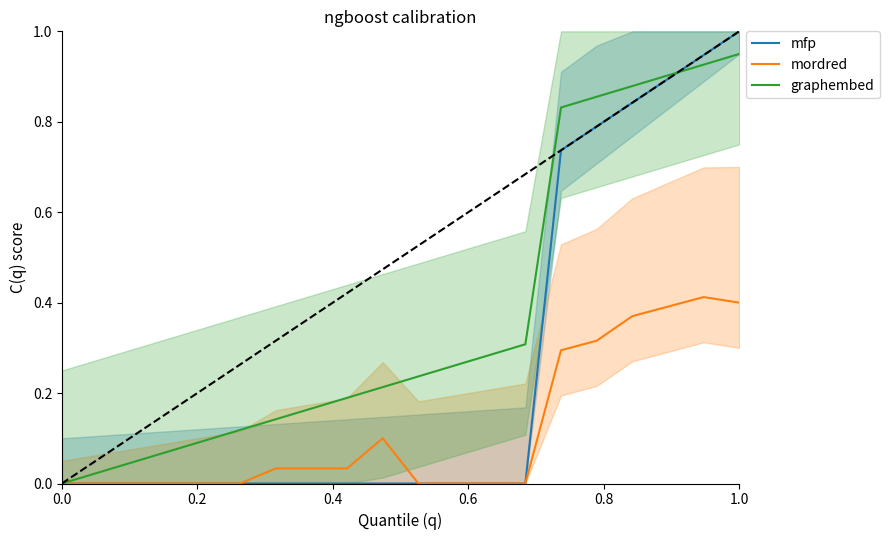

Reading left to right, list all the values displayed in this chart.

mfp: 0.0	0.0	0.0	0.0	0.0	0.0	0.0	0.0	0.0	0.0	0.0	0.0	0.0	0.0	0.7	0.8	0.8	0.9	0.9	1.0
mordred: 0.0	0.0	0.0	0.0	0.0	0.0	0.0	0.0	0.0	0.1	0.0	0.0	0.0	0.0	0.3	0.3	0.4	0.4	0.4	0.4
graphembed: 0.0	0.0	0.0	0.1	0.1	0.1	0.1	0.2	0.2	0.2	0.2	0.3	0.3	0.3	0.8	0.9	0.9	0.9	0.9	0.9